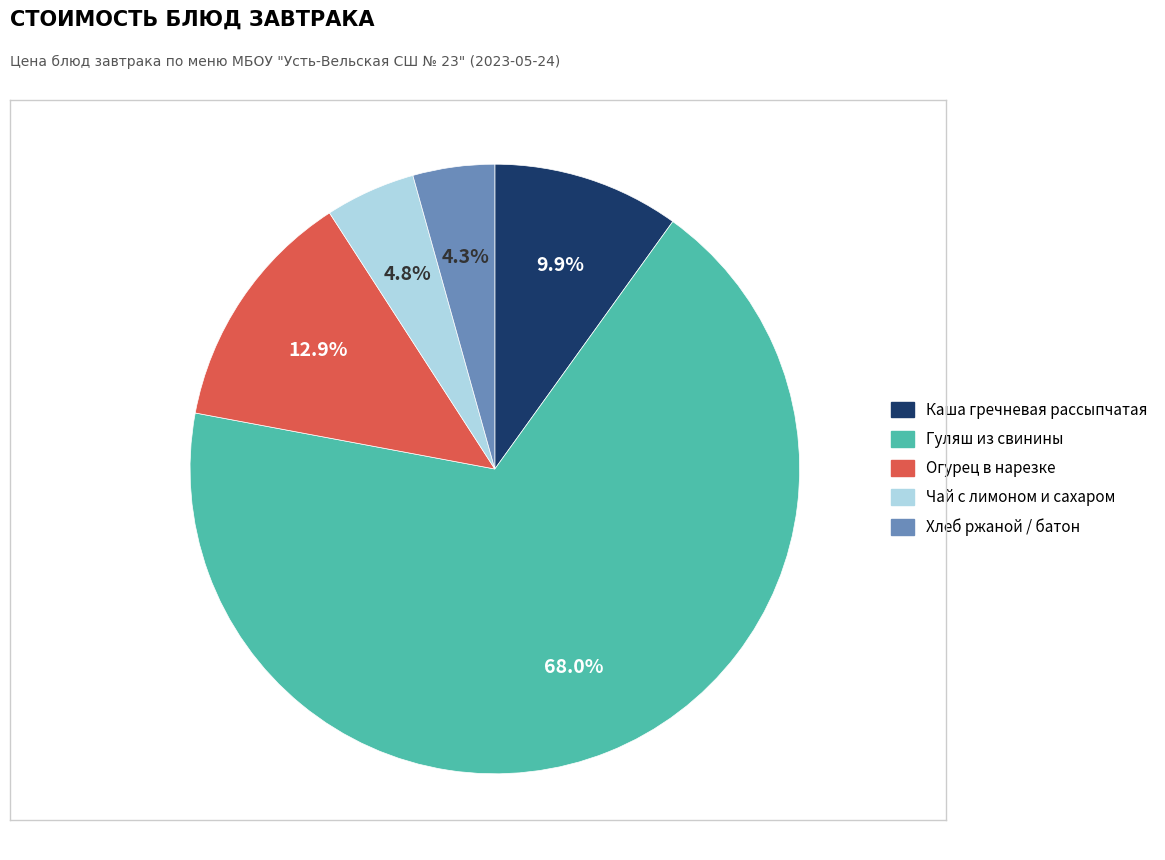

What percentage is the Гуляш из свинины slice, to the nearest percent?

68%